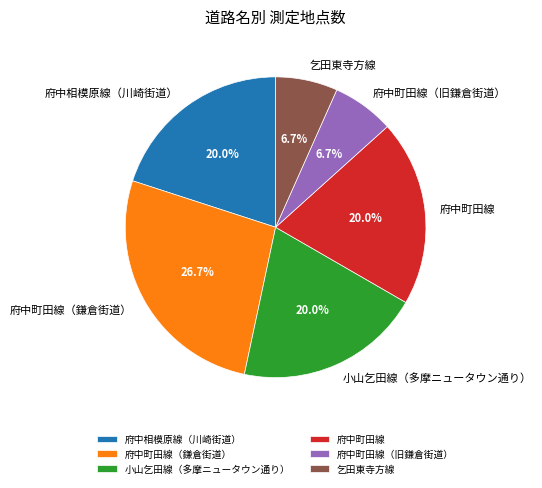

Is it true that 府中相模原線（川崎街道） is 20% of the pie?

True